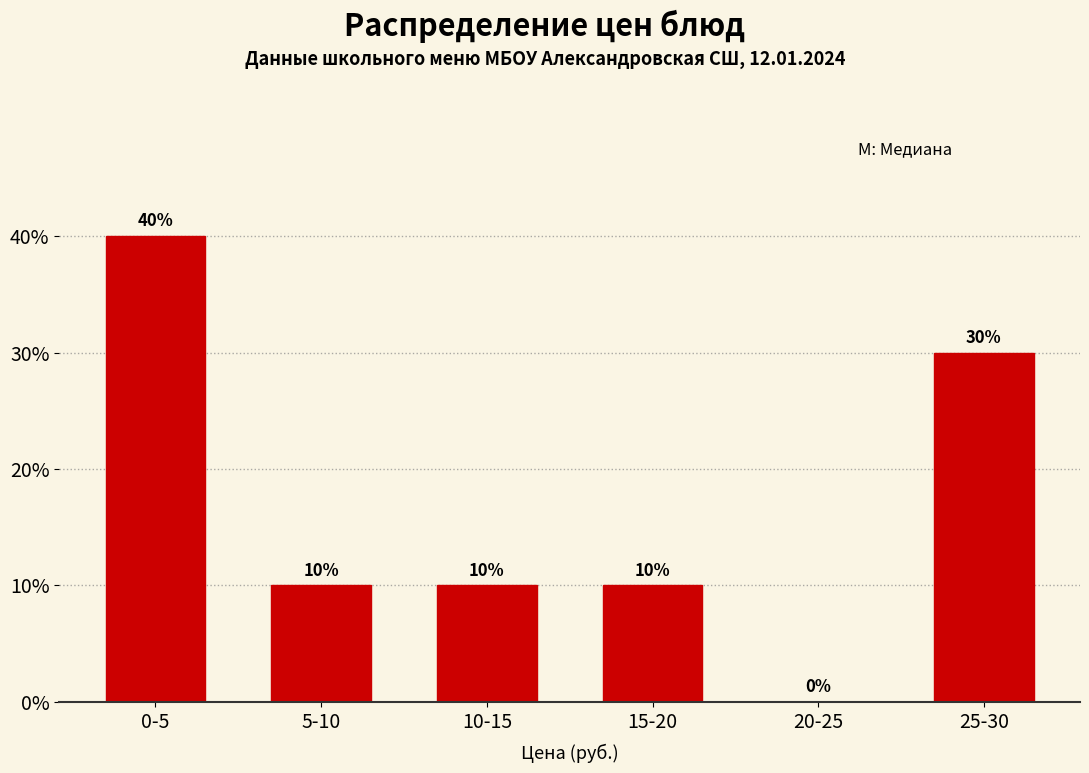

Reading left to right, list all the values displayed in this chart.

0-5=40	5-10=10	10-15=10	15-20=10	20-25=0	25-30=30